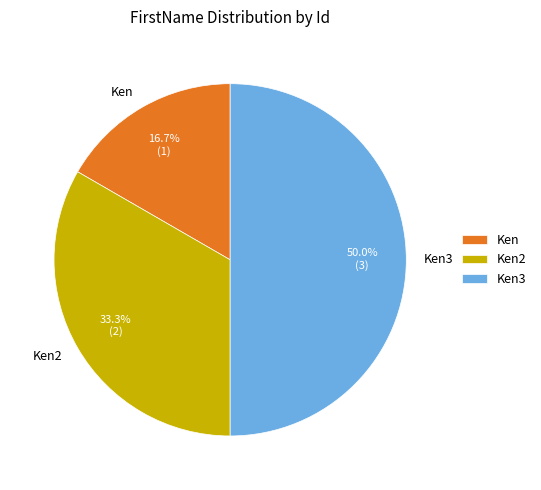

What percentage is NOT represented by Ken3?

50.0%